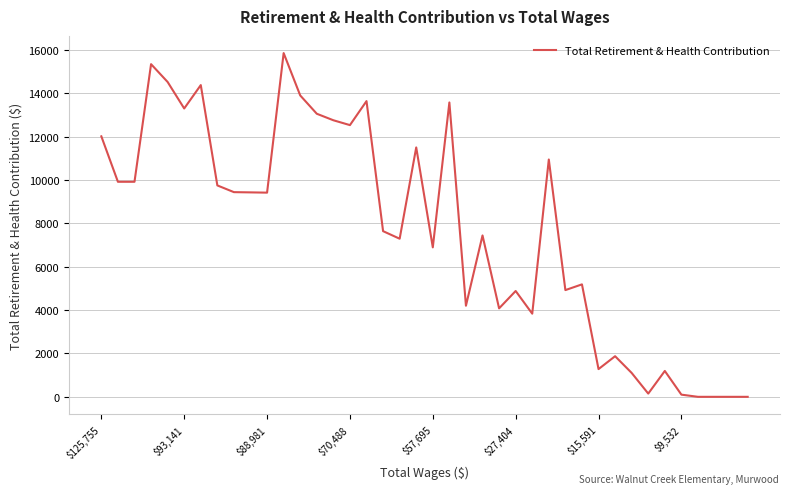

What is the difference between the maximum and minimum values?

15852